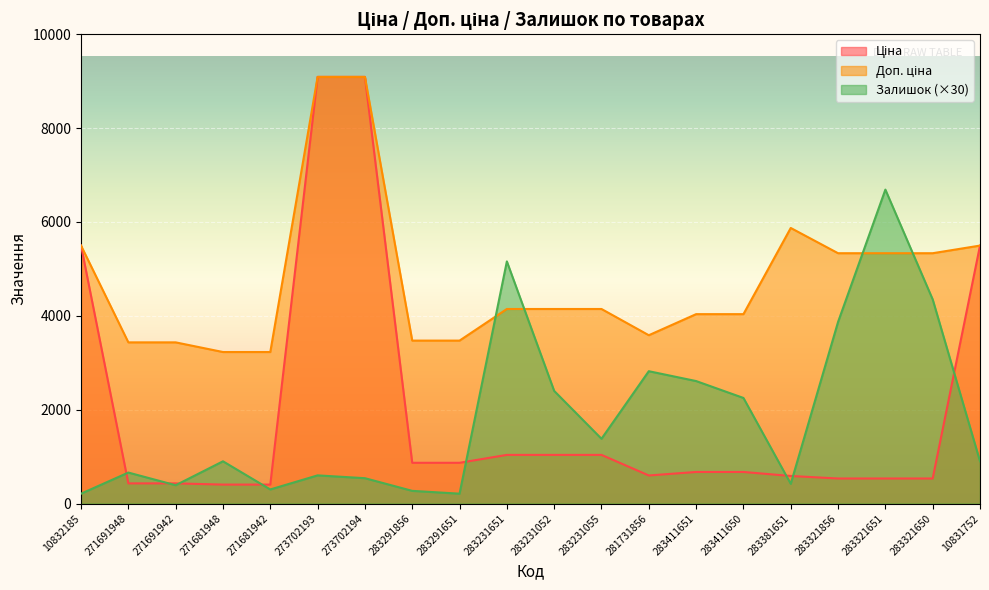

How many lines are shown in the chart?

3